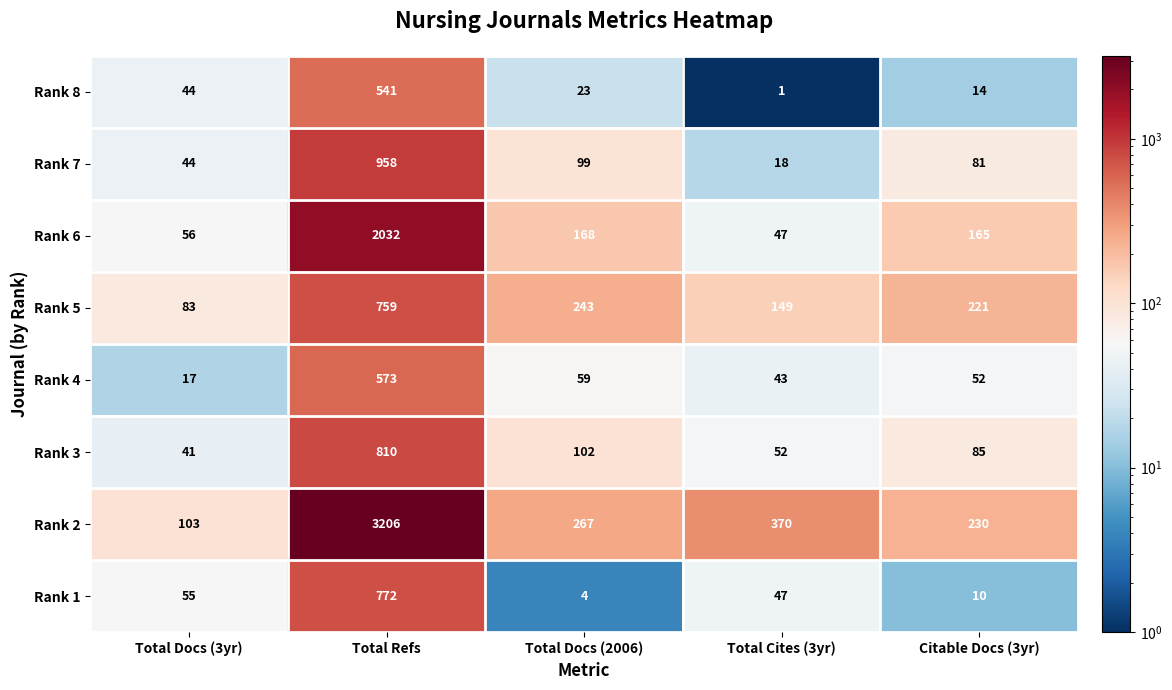

Between Total Docs (3yr) and Citable Docs (3yr), which series saw the biggest shift?

Rank 5